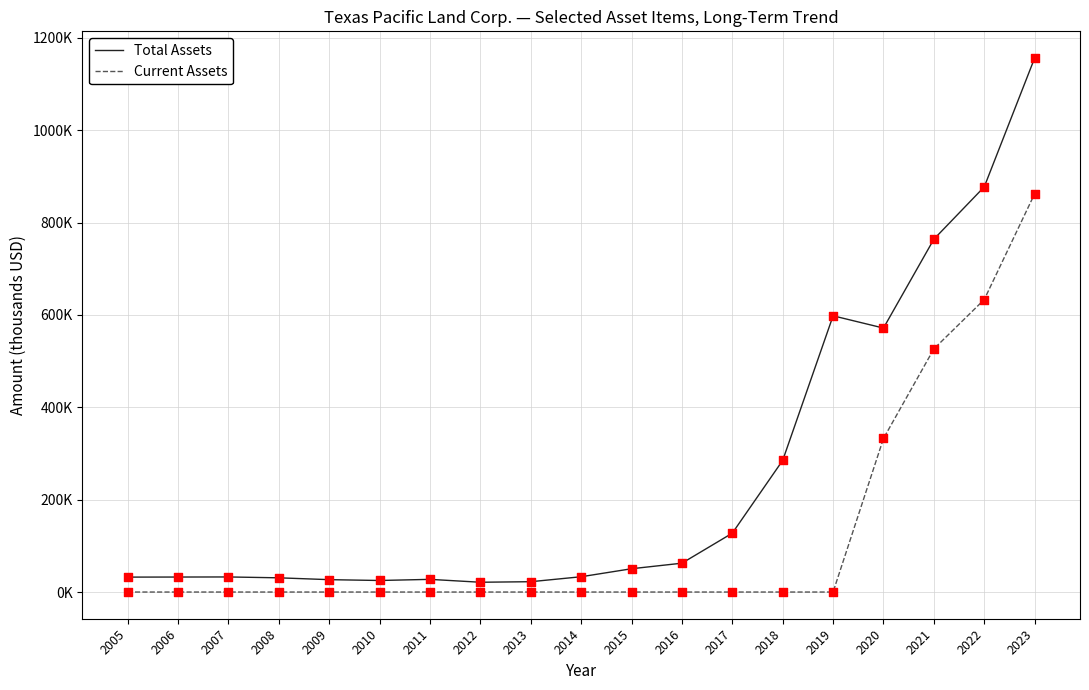

Is the value of Current Assets at 2014 greater than the value of Total Assets at 2005?

No